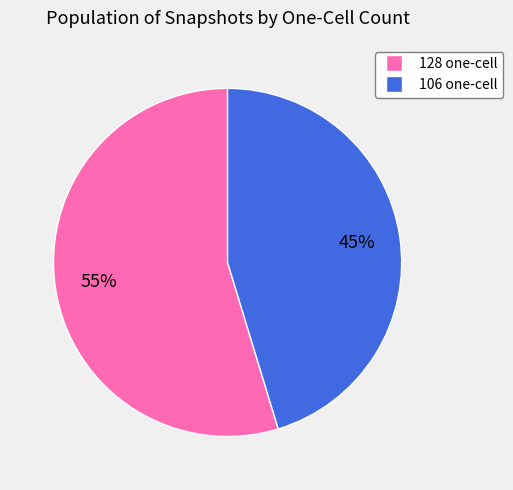

Which has a higher value, 106 one-cell or 128 one-cell?

128 one-cell